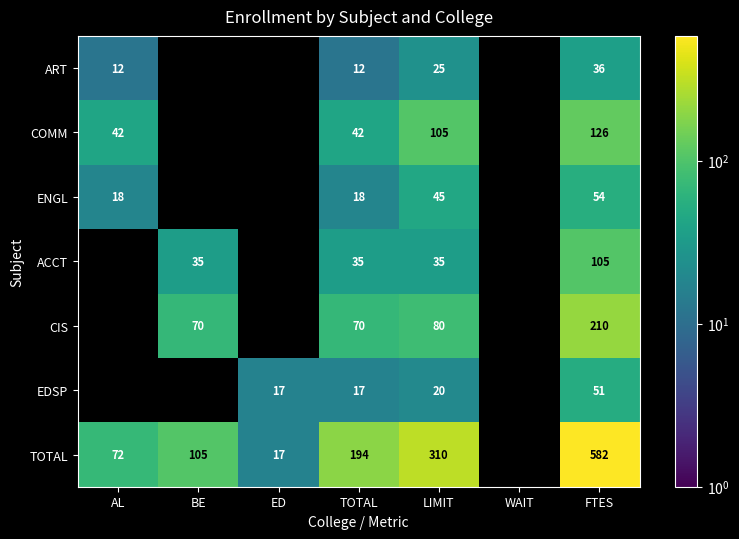

What is the minimum value shown in the chart?

12.0